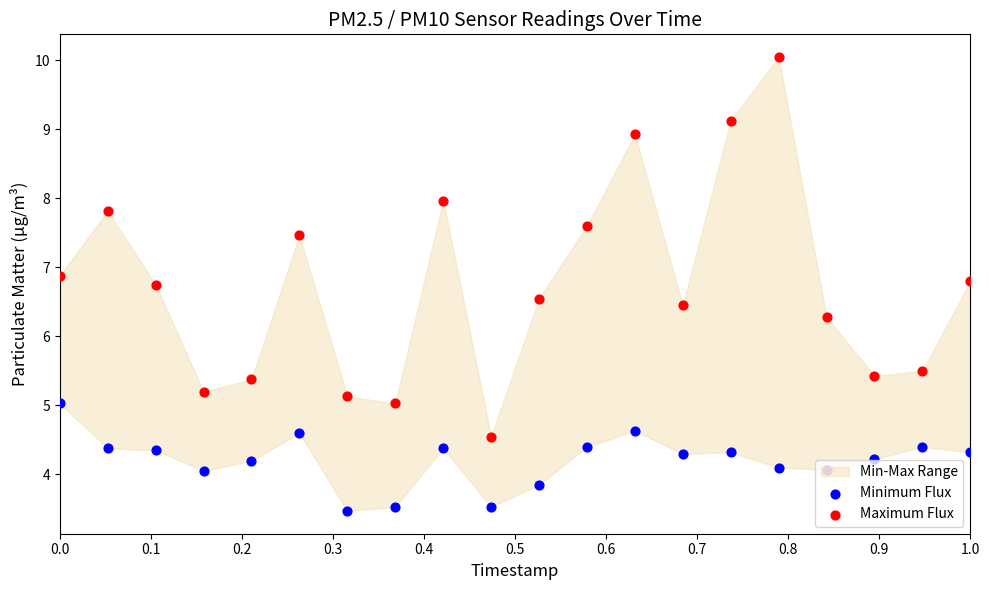

Which series reaches the maximum Y coordinate?

Maximum Flux